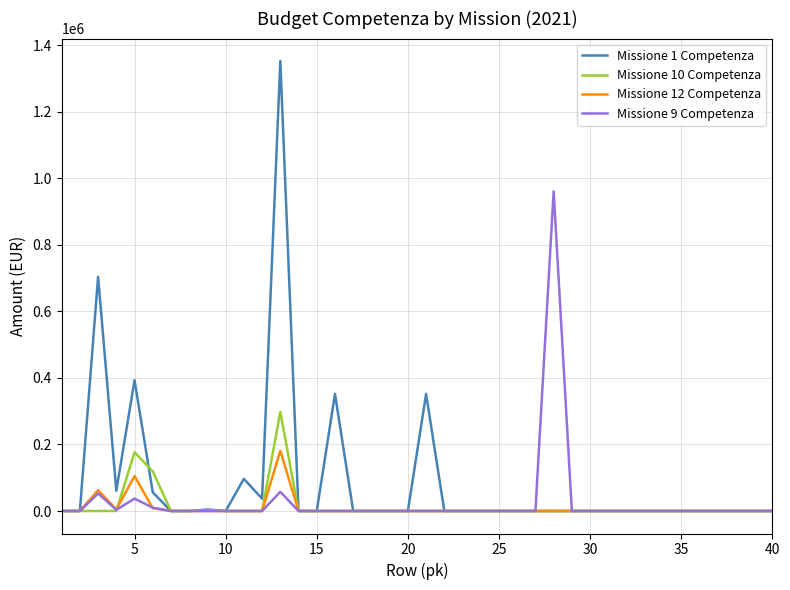

What is the highest value of the Missione 1 Competenza series?

1352435.2